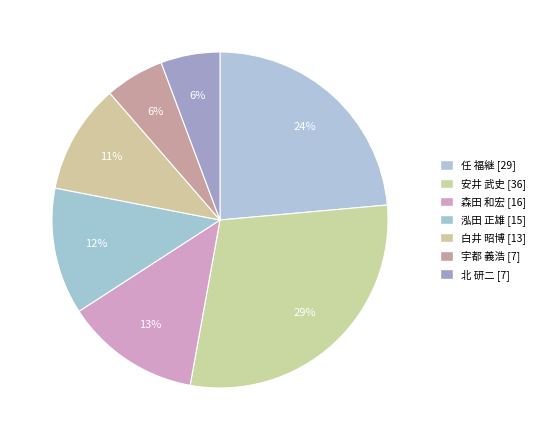

The 泓田 正雄 [15] slice represents 12% of the pie. True or false?

True